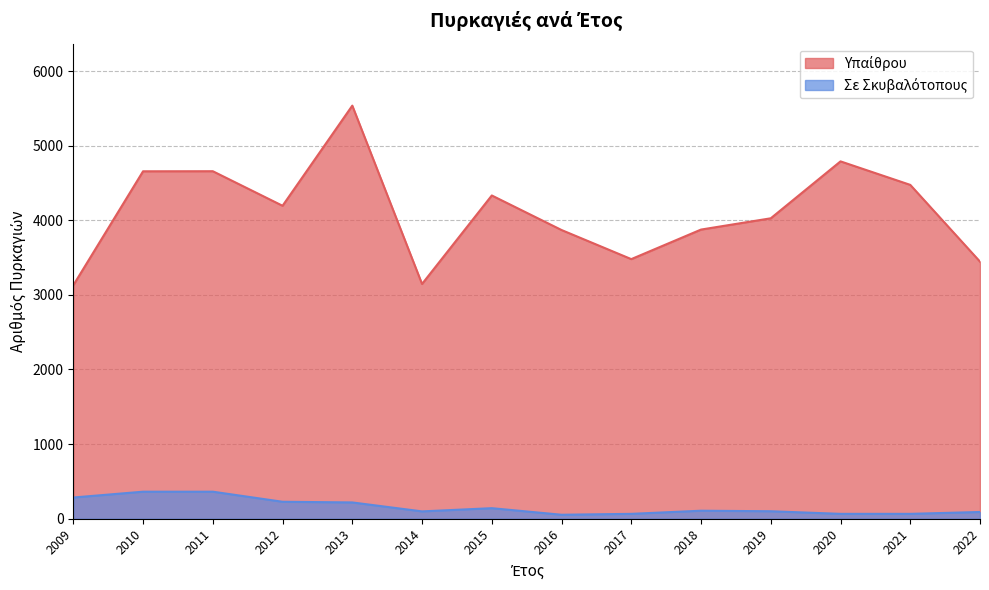

Where is Υπαίθρου nearest to the value 4332?

2015